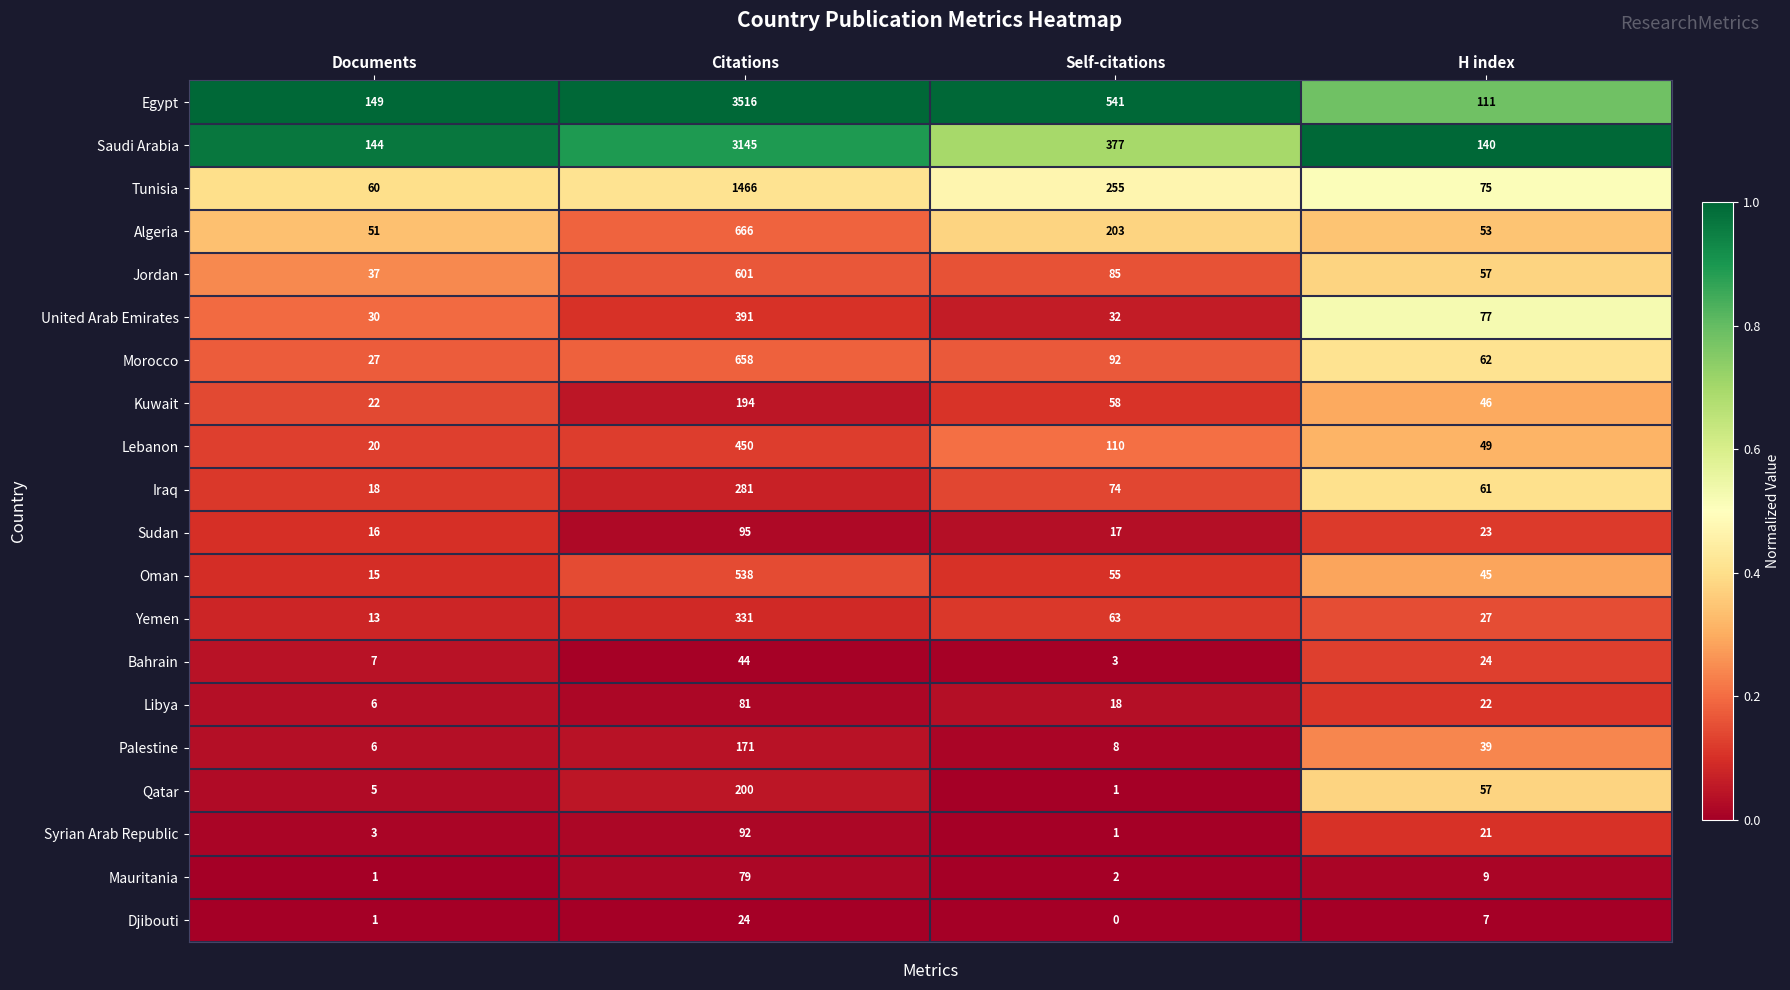

What is the difference between the maximum and second lowest values in the Sudan series?

78